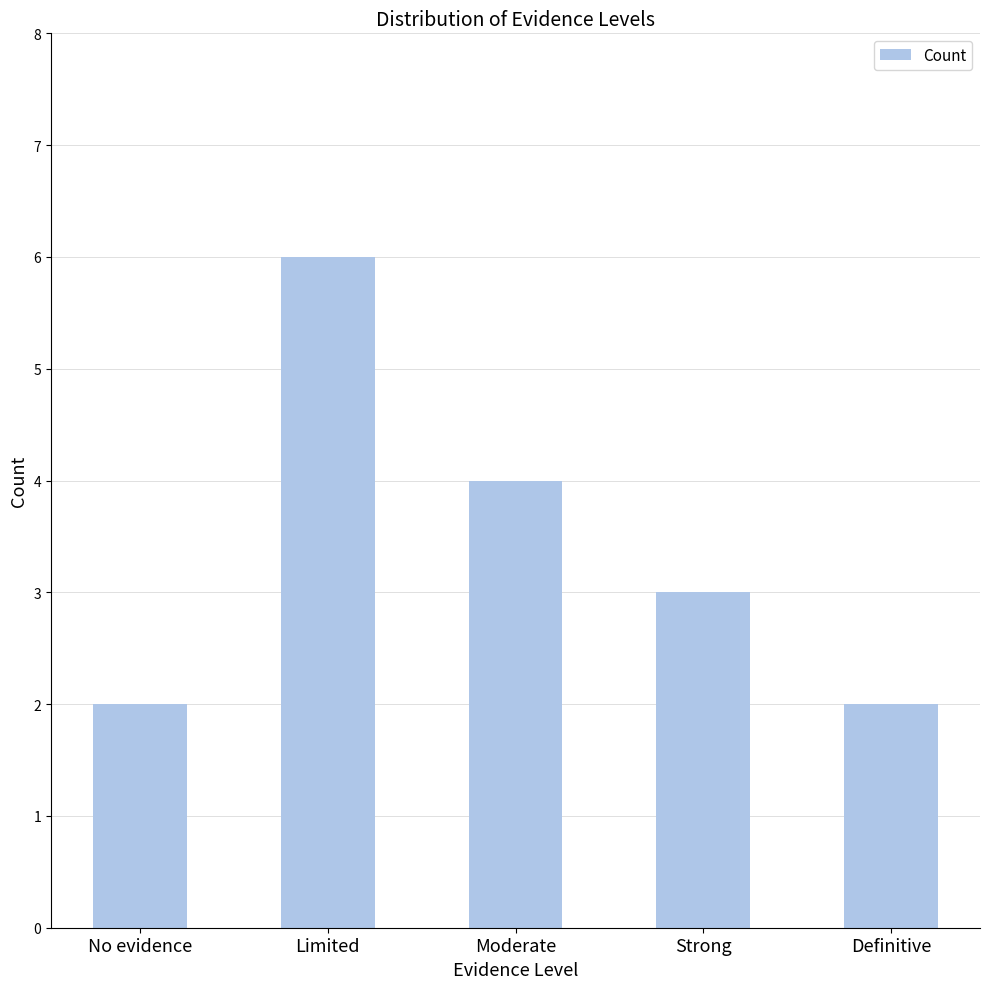

Count the values in the range 2 to 4.

4